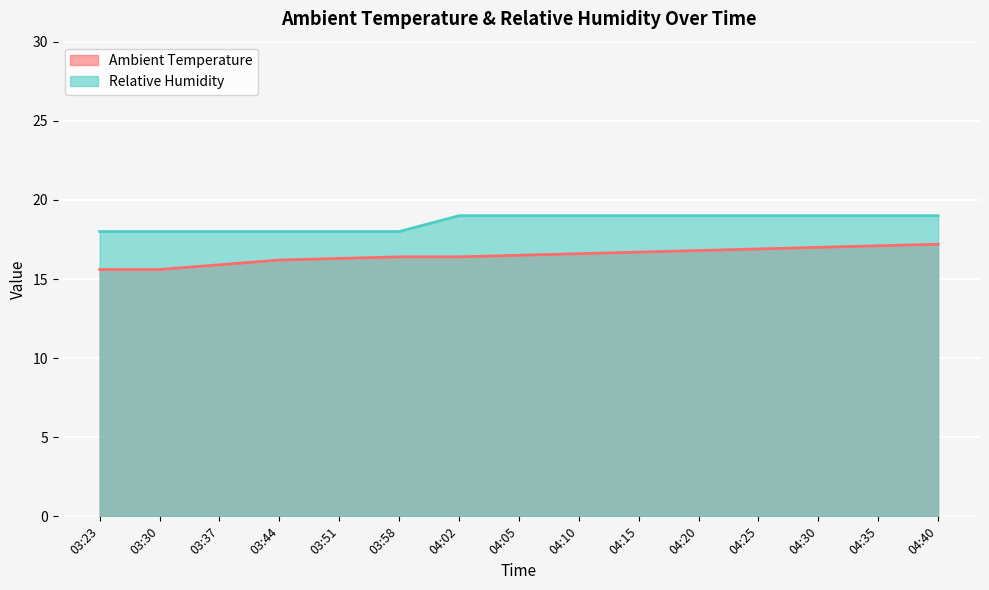

Reading left to right, list all the values displayed in this chart.

Ambient Temperature: 03:23=15.6	03:30=15.6	03:37=15.9	03:44=16.2	03:51=16.3	03:58=16.4	04:02=16.4	04:05=16.5	04:10=16.6	04:15=16.7	04:20=16.8	04:25=16.9	04:30=17.0	04:35=17.1	04:40=17.2
Relative Humidity: 03:23=18.0	03:30=18.0	03:37=18.0	03:44=18.0	03:51=18.0	03:58=18.0	04:02=19.0	04:05=19.0	04:10=19.0	04:15=19.0	04:20=19.0	04:25=19.0	04:30=19.0	04:35=19.0	04:40=19.0